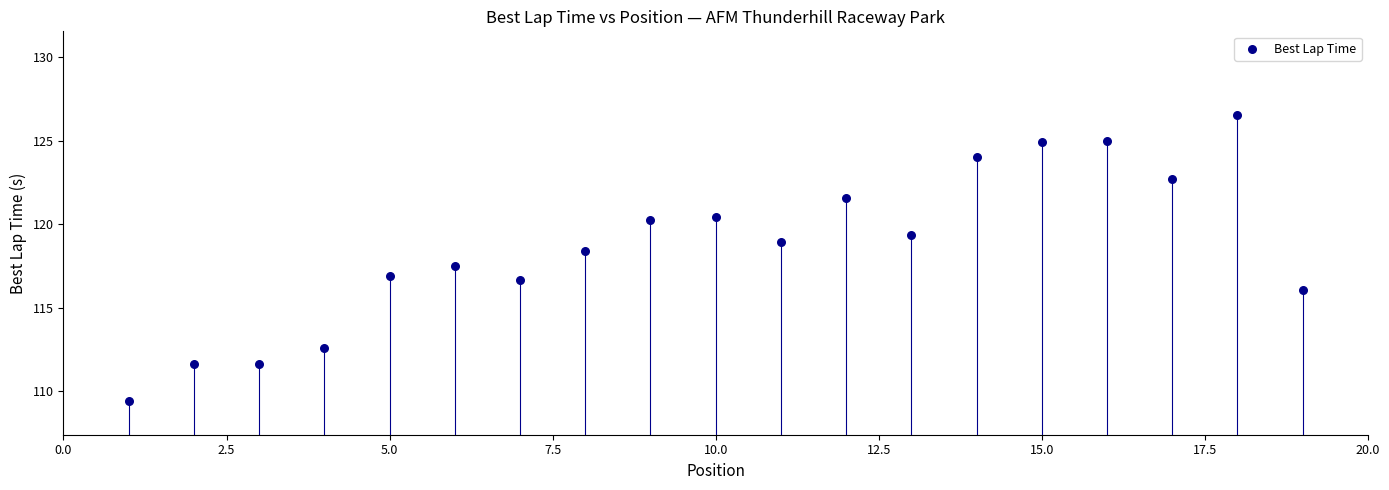

What is the range of Y values (max minus min)?

17.1